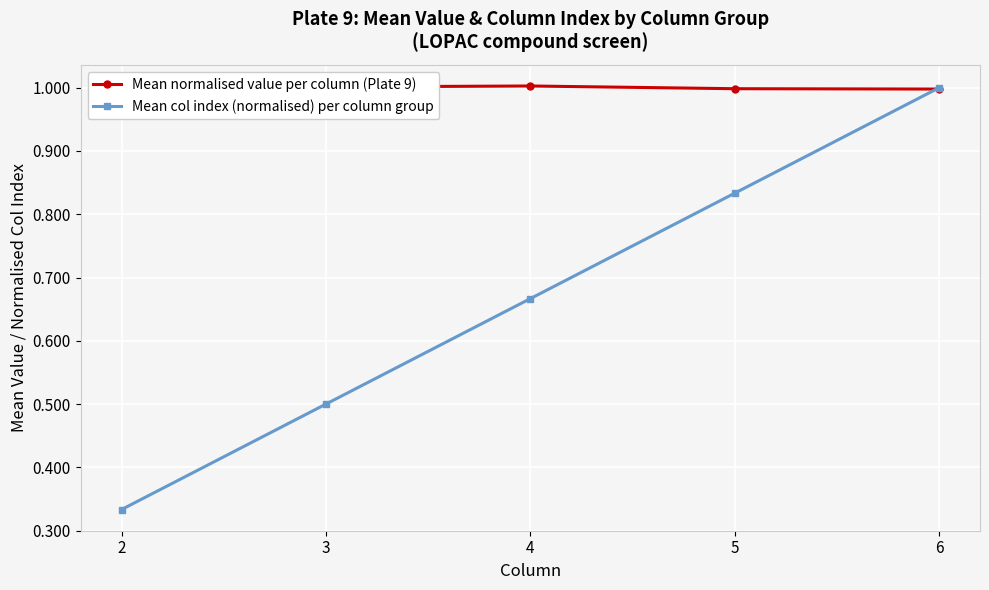

Is it true that Mean col index (normalised) per column group equals 1.0 at 6?

True